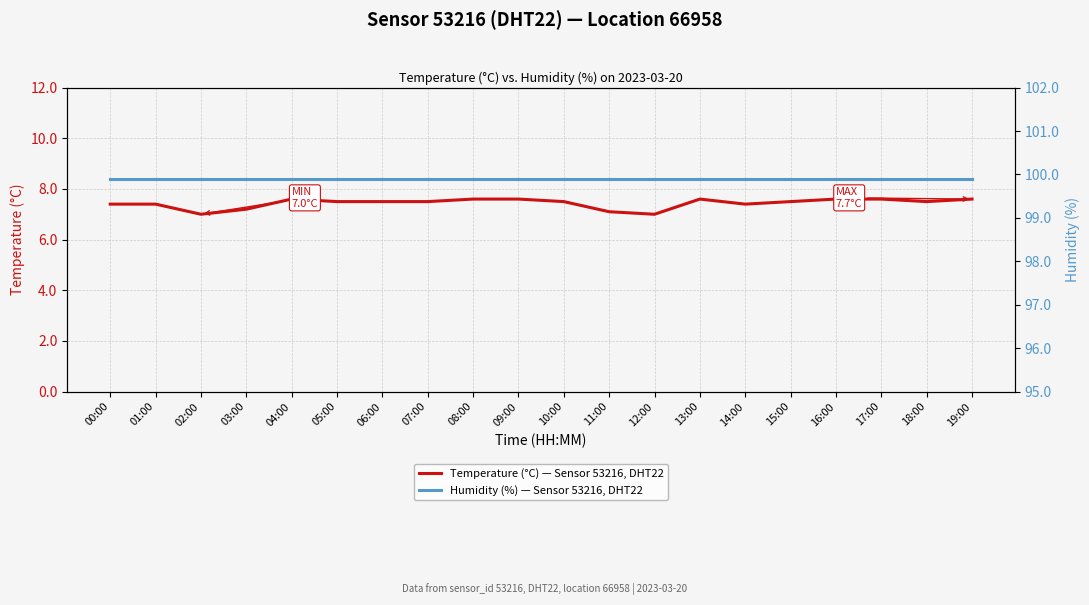

Reading left to right, extract all data points from this chart.

Temperature (°C) — Sensor 53216, DHT22: 7.4	7.4	7.0	7.2	7.6	7.5	7.5	7.5	7.6	7.6	7.5	7.1	7.0	7.6	7.4	7.5	7.6	7.6	7.5	7.6
Humidity (%) — Sensor 53216, DHT22: 99.9	99.9	99.9	99.9	99.9	99.9	99.9	99.9	99.9	99.9	99.9	99.9	99.9	99.9	99.9	99.9	99.9	99.9	99.9	99.9